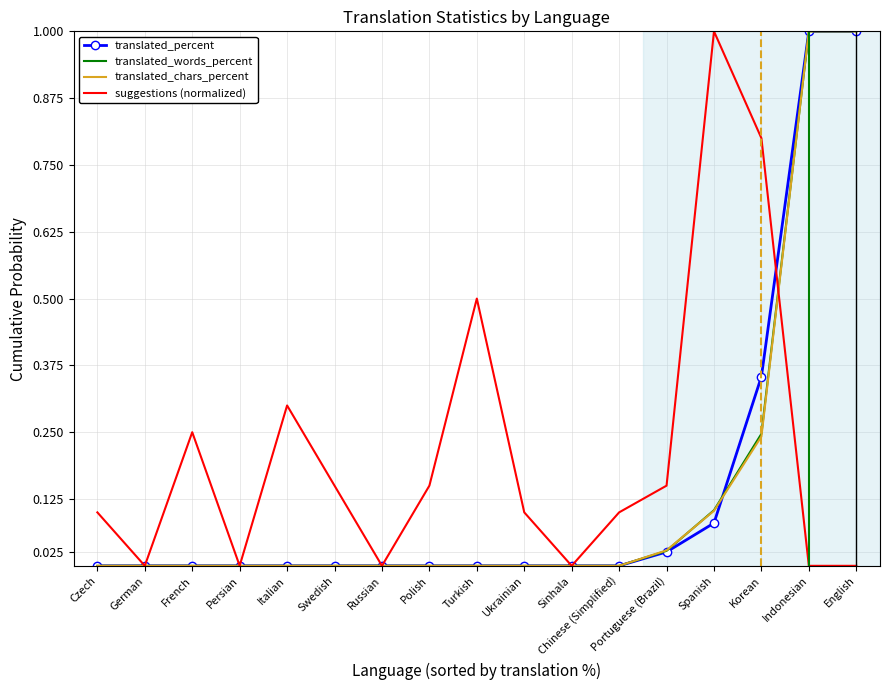

What is the maximum value for suggestions (normalized)?

1.0